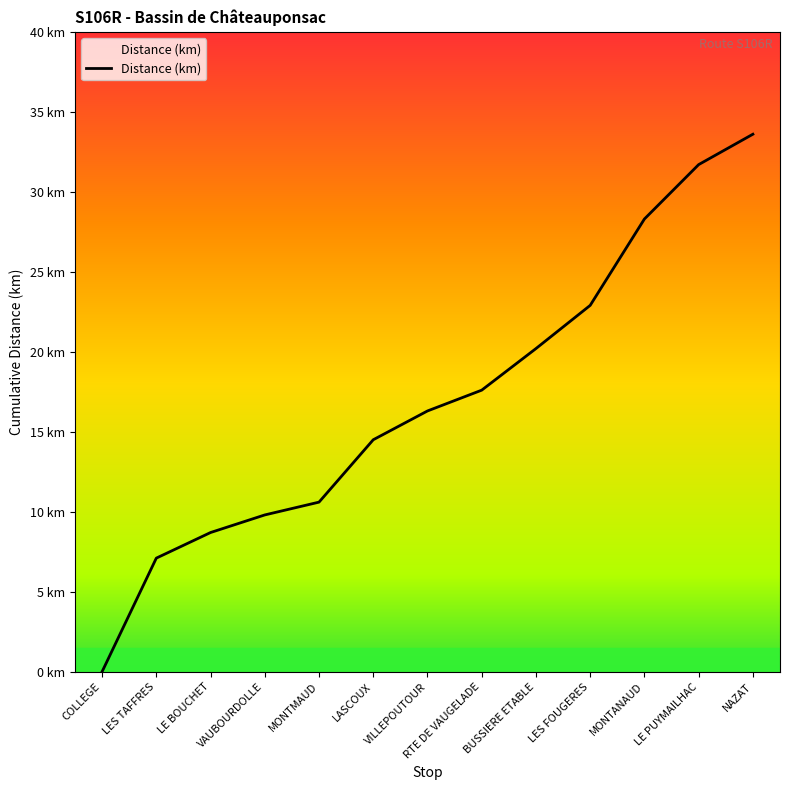

Approximately how many times larger is the value at LES FOUGERES compared to BUSSIERE ETABLE?

1.1